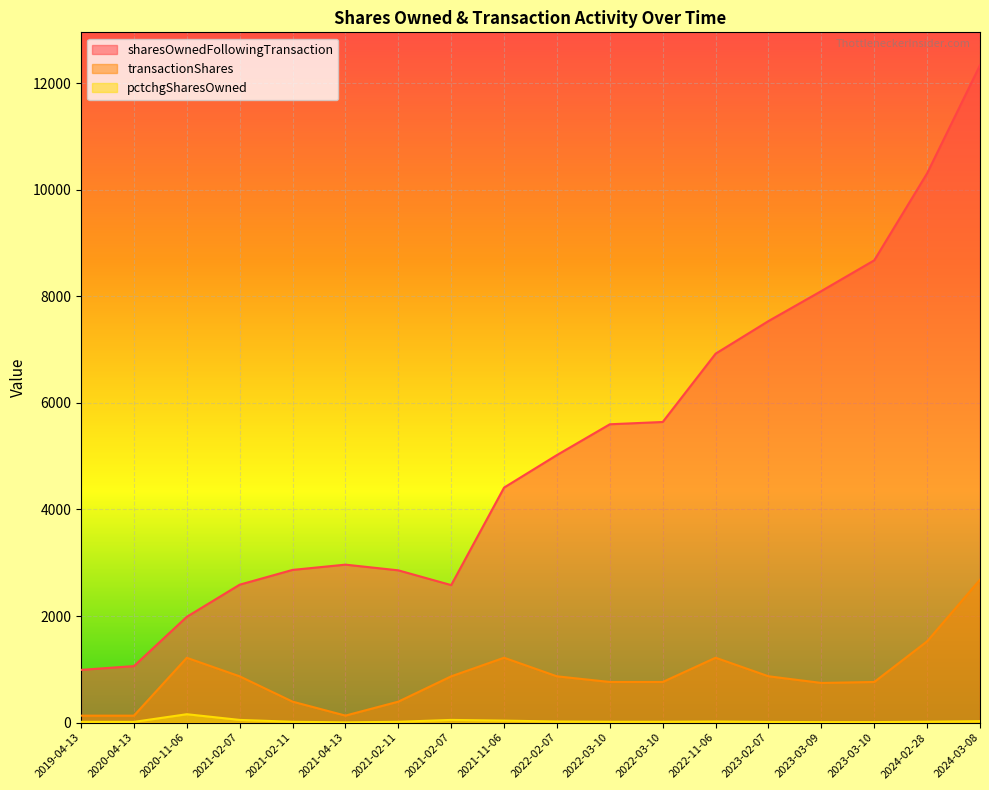

What is the spread (max minus min) of values at 2021-02-07?

2538